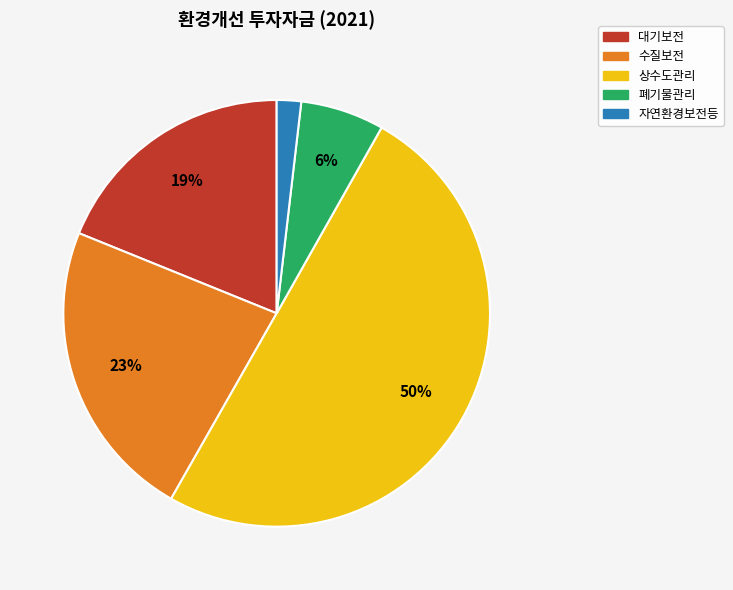

How many segments does this pie chart have?

5